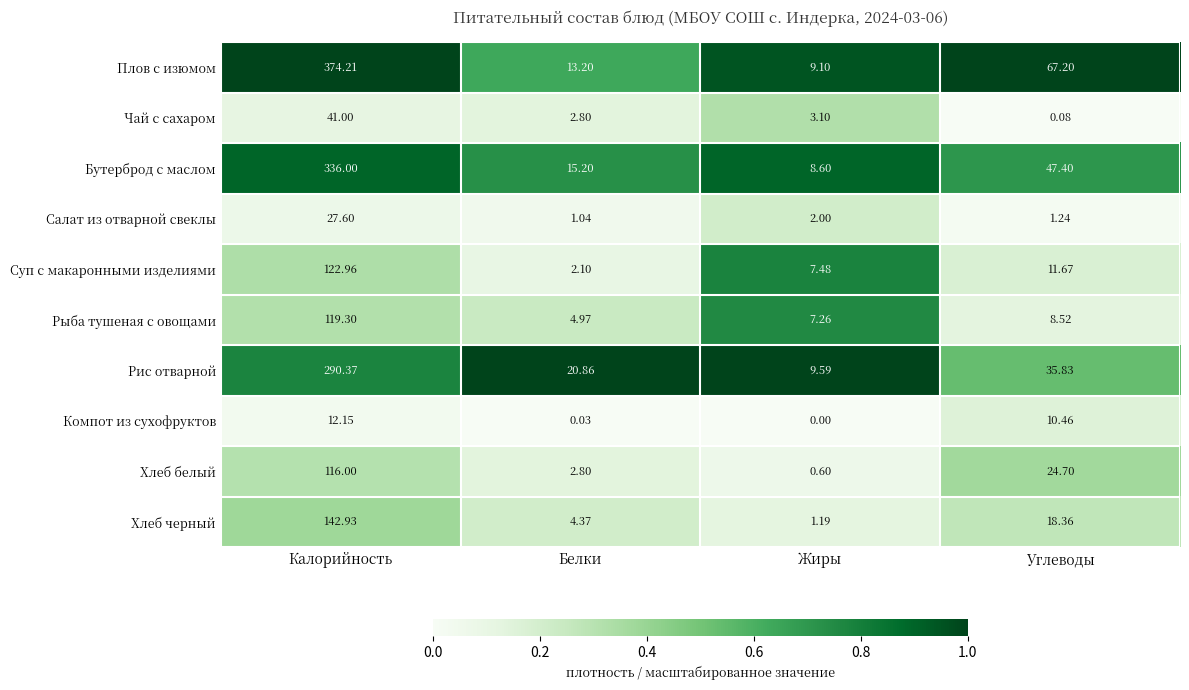

At which category does the chart reach its peak across all series?

Калорийность